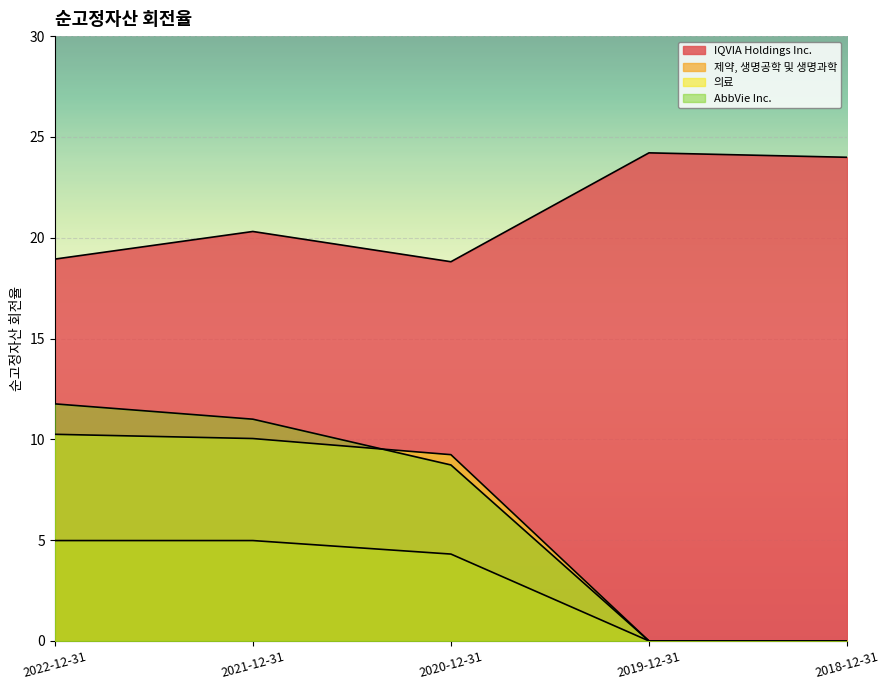

True or false: 의료 and IQVIA Holdings Inc. cross at least once.

False